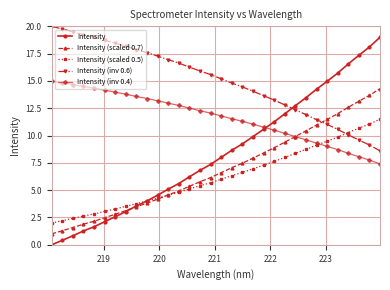

Count the number of categories in the chart.

32